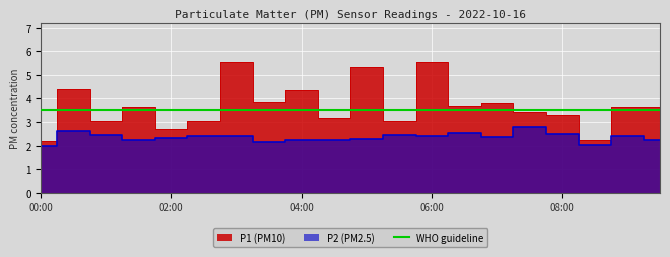

Where is the first local maximum for P2?

00:30